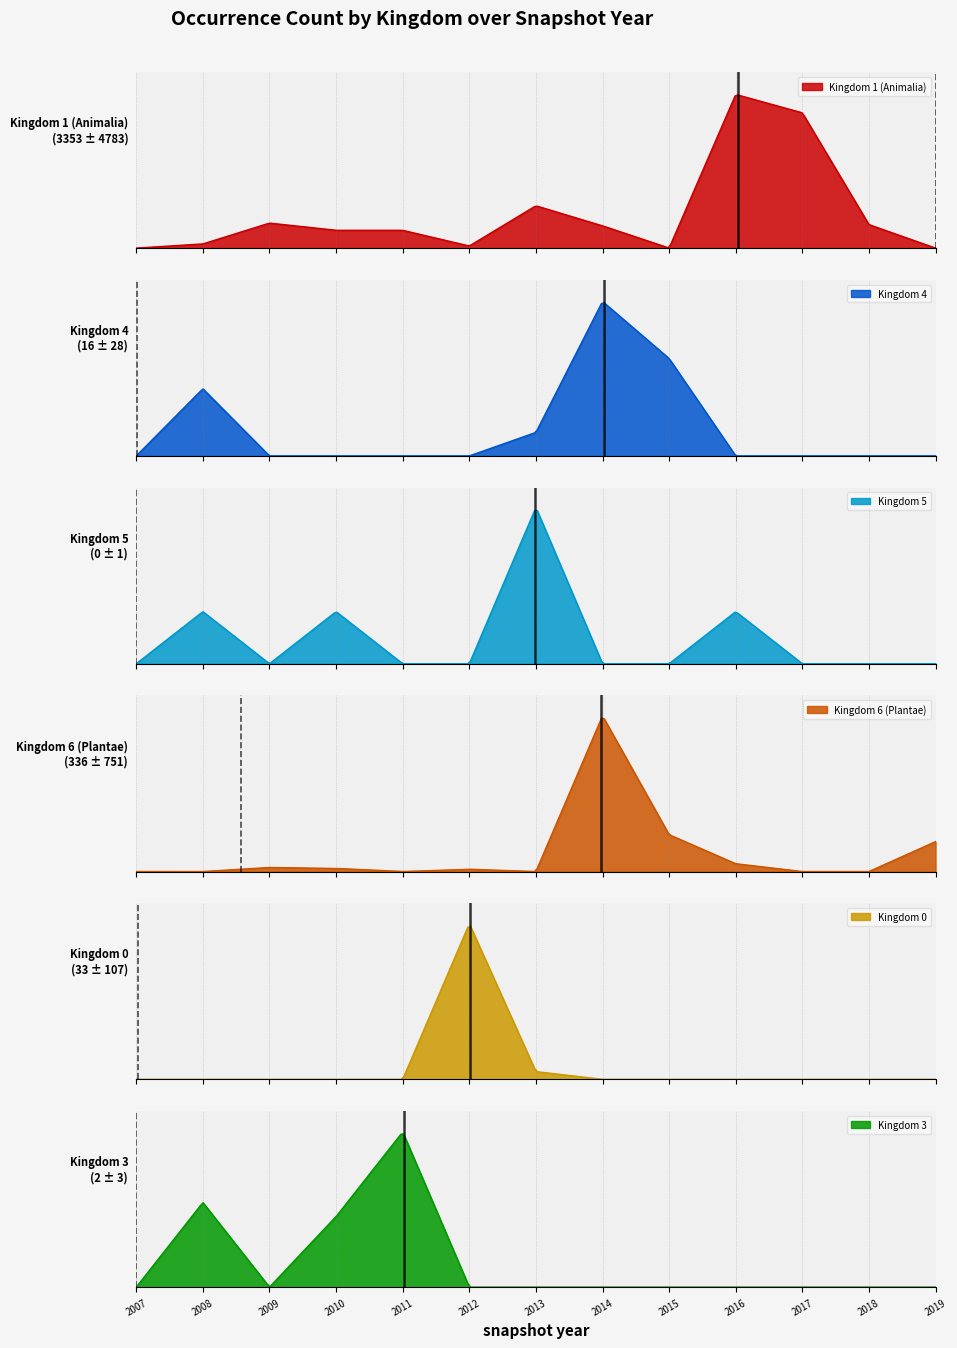

Rank the categories by 1 value from lowest to highest.

2007, 2019, 2015, 2012, 2008, 2010, 2011, 2014, 2018, 2009, 2013, 2017, 2016